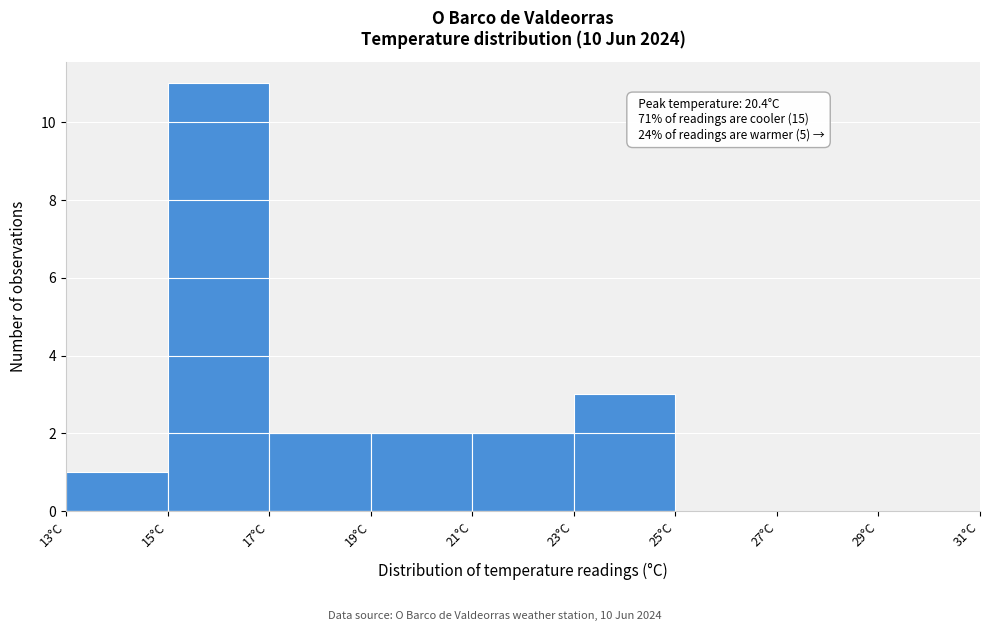

Over which range of the x-axis is the bar tallest?

15 to 17